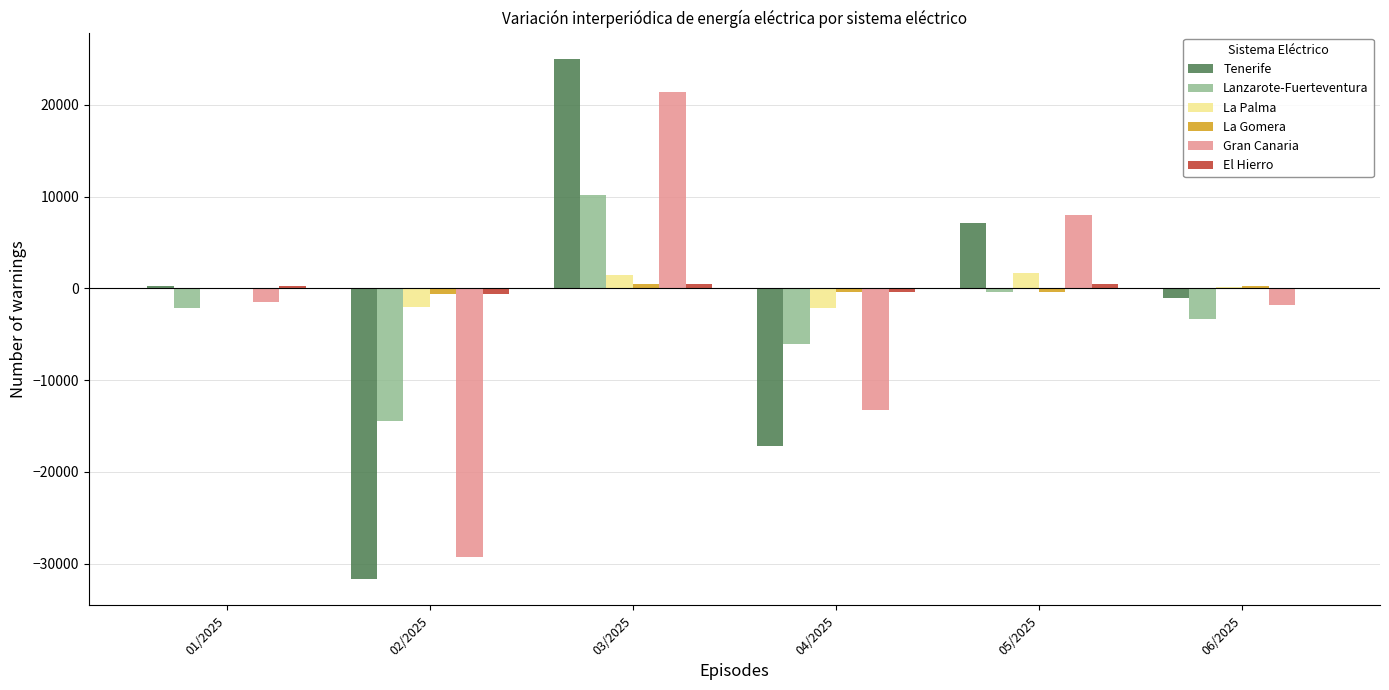

Which series changed the most between 05/2025 and 06/2025?

Gran Canaria